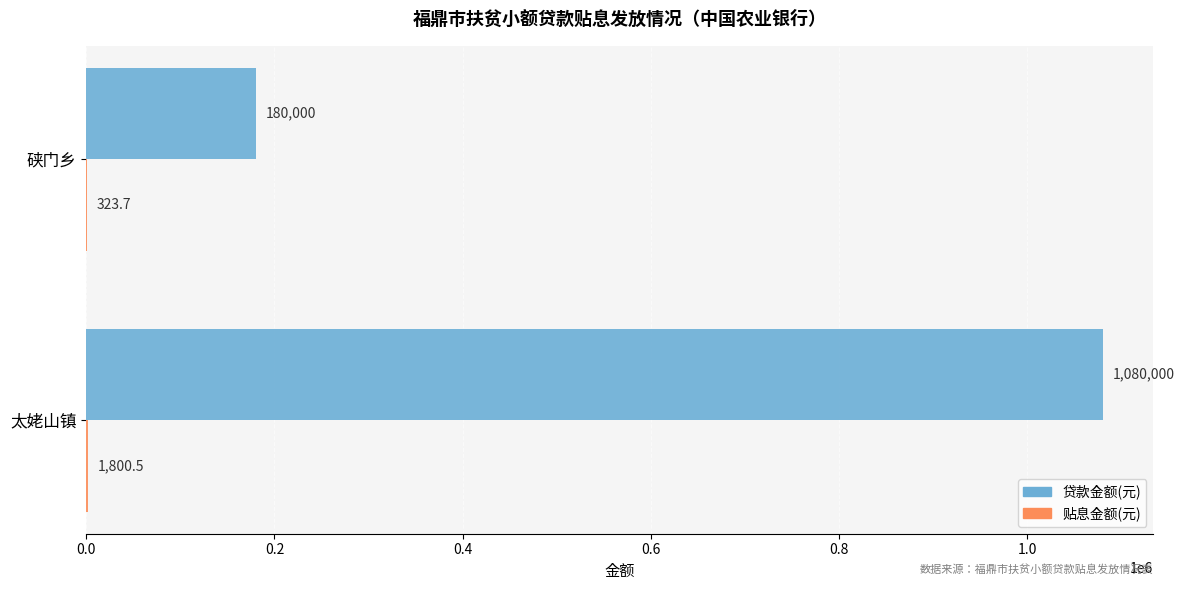

At which category is the sum across all series the highest?

太姥山镇